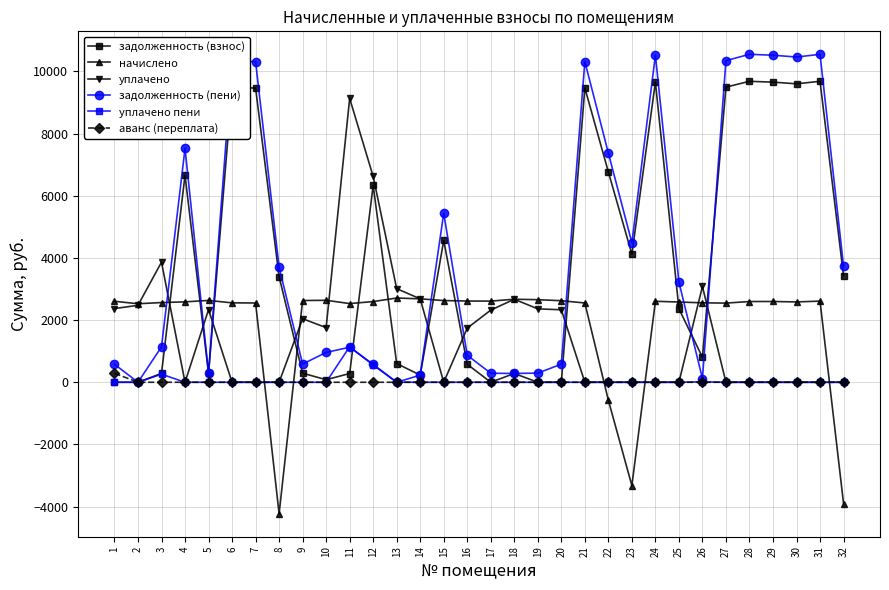

Which series has the widest spread of values?

задолженность (пени)